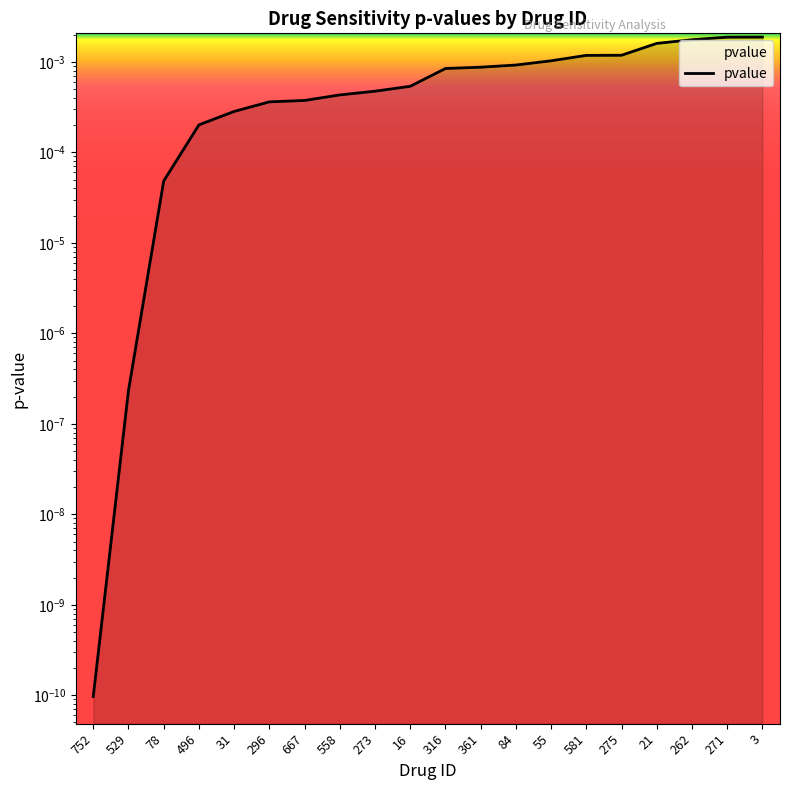

At which category does the chart reach its peak across all series?

3